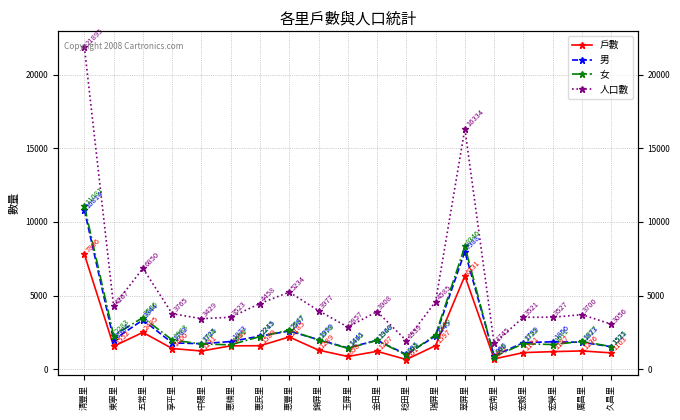

True or false: 人口數 and 男 cross at least once.

False